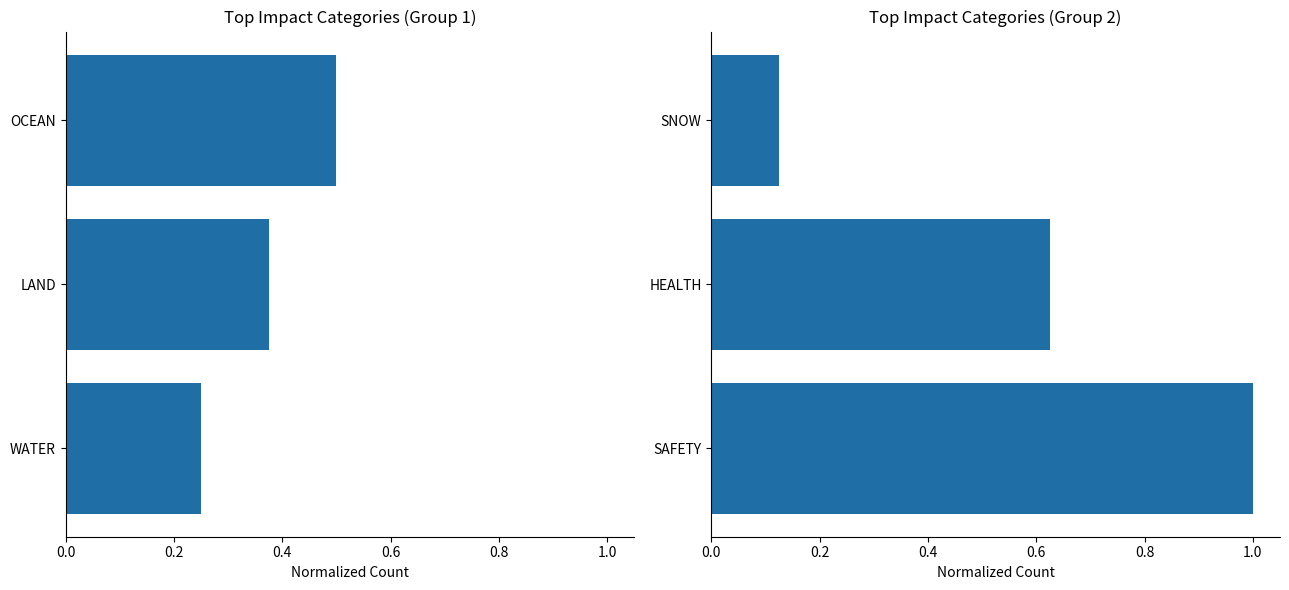

Is the value of OCEAN at 0.4 greater than the value of SAFETY at 0.2?

No